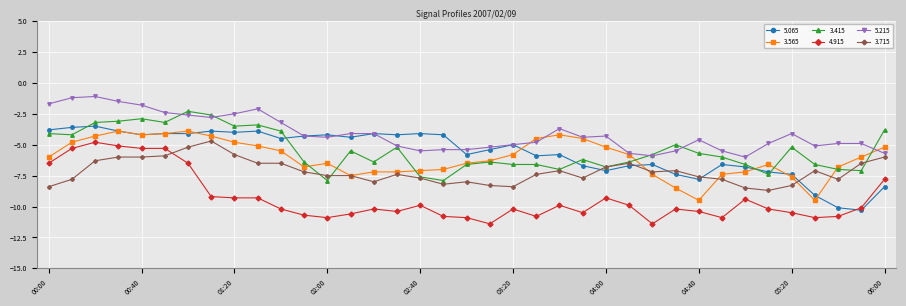

What is the value of the 5.215 point at the 31st from the left?

-6.0